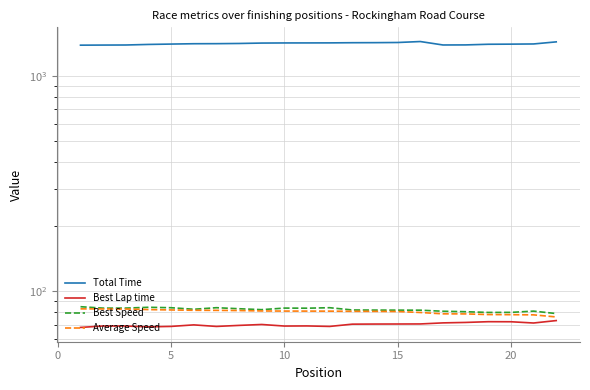

True or false: Average Speed has more than 1 interior local peaks.

False